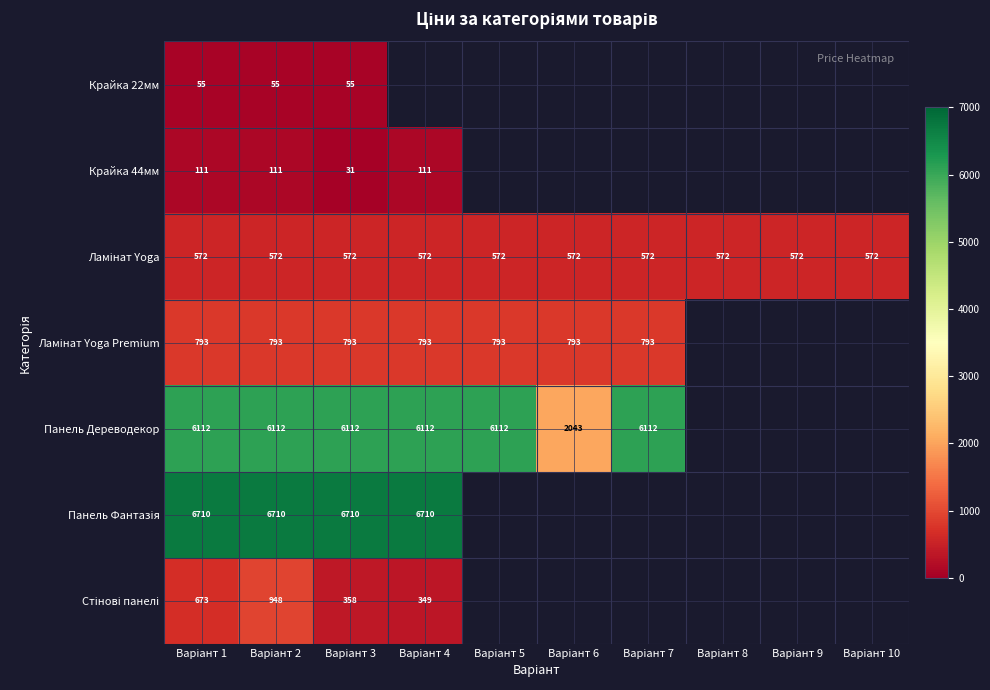

Which series changed the most between Варіант 2 and Варіант 4?

Стінові панелі